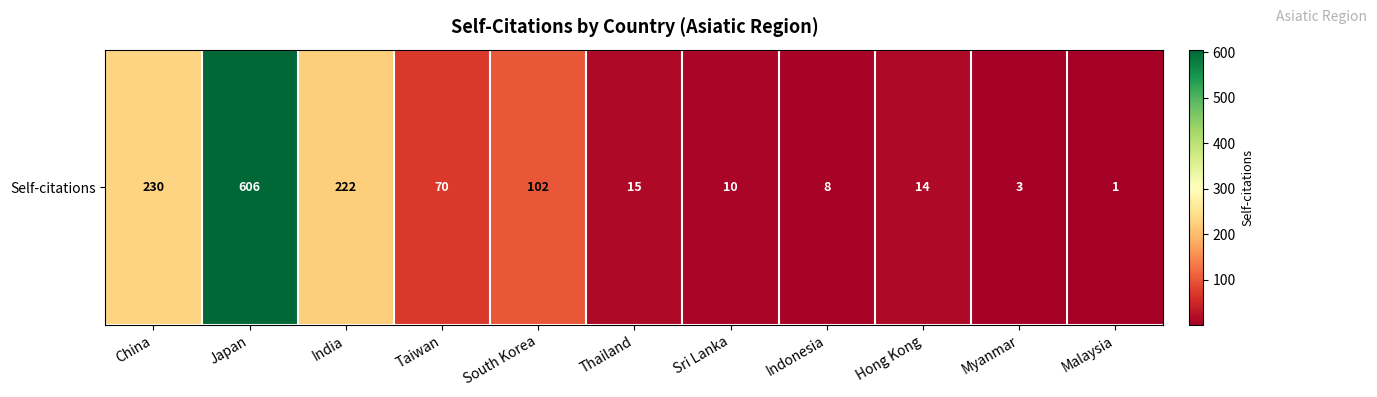

What is the ratio of the value at South Korea to the value at Taiwan?

1.5